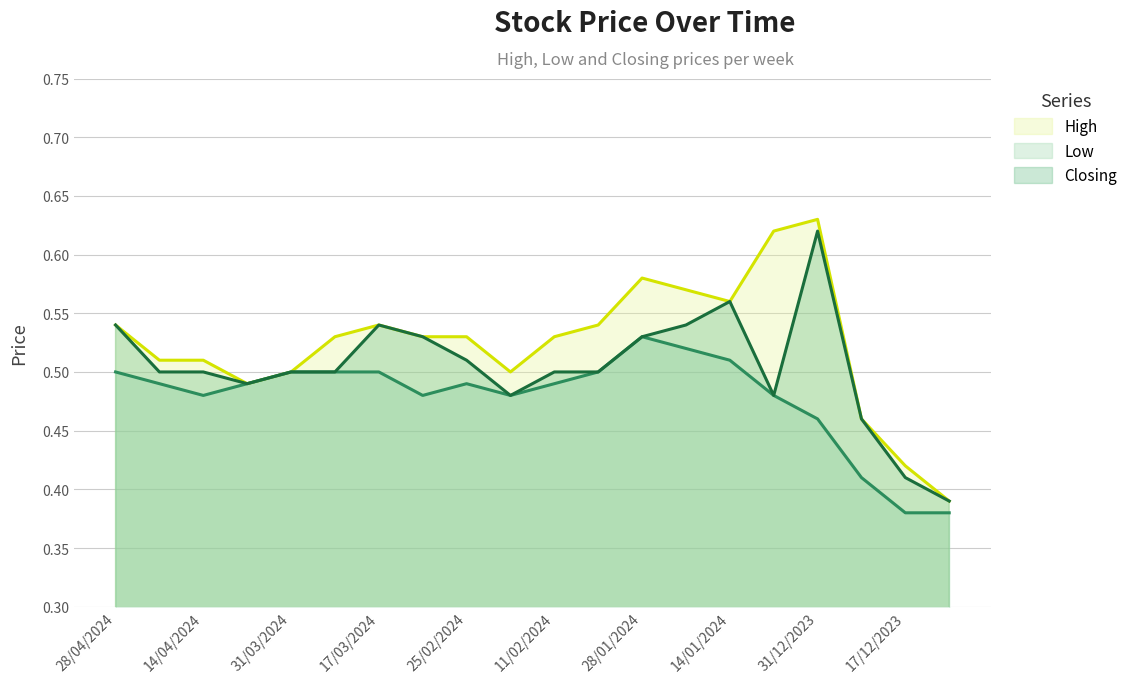

How many lines are shown in the chart?

3